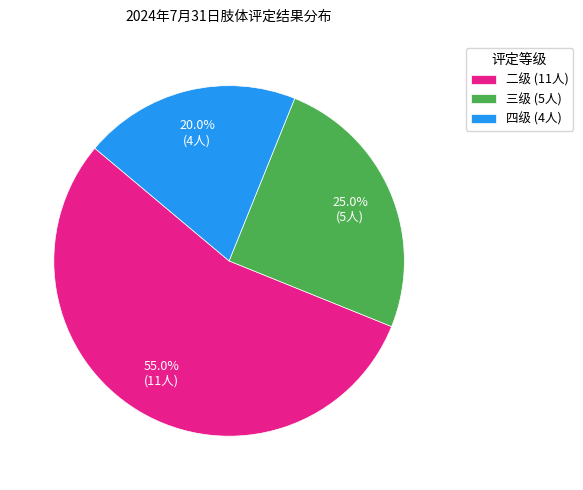

To the nearest percent, what is the difference between the 二级 and 四级 slice percentages?

35%